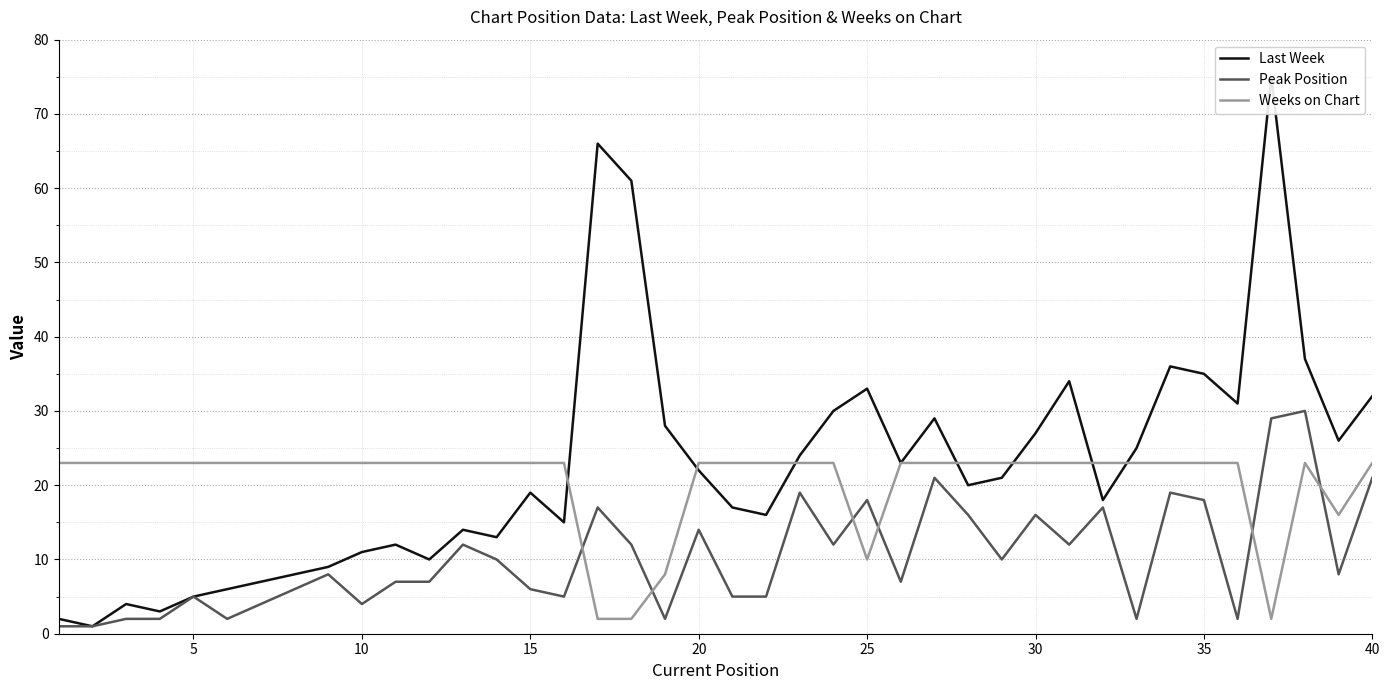

How many lines are shown in the chart?

3